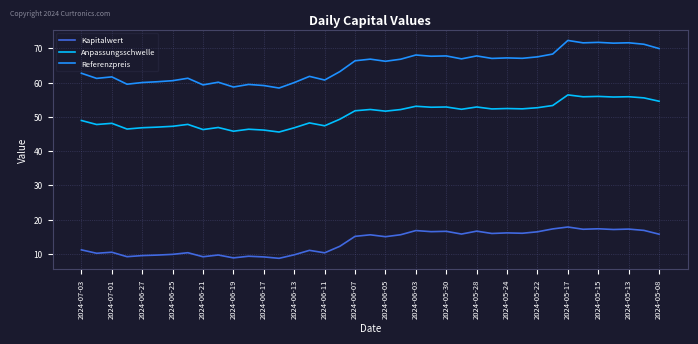

Which series has the largest range (max minus min)?

Referenzpreis